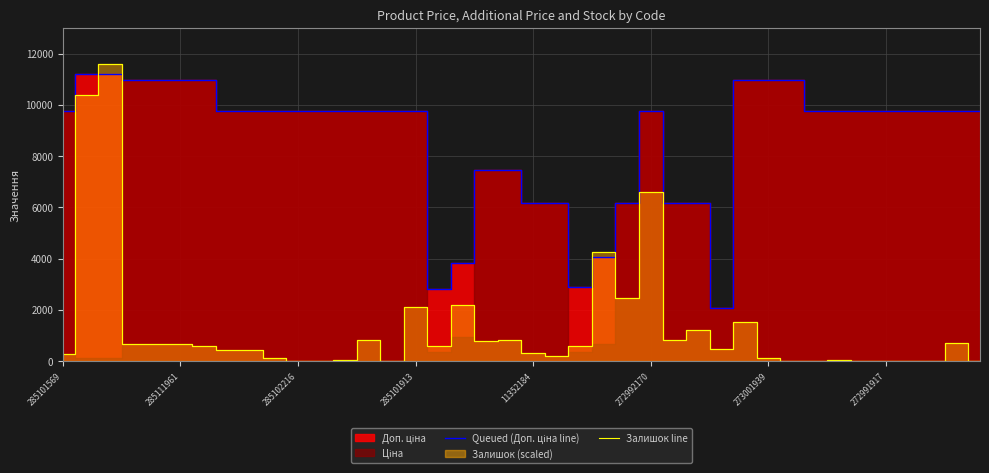

Rank the series at 37 from lowest to highest value.

Залишок line, Queued (Доп. ціна line)